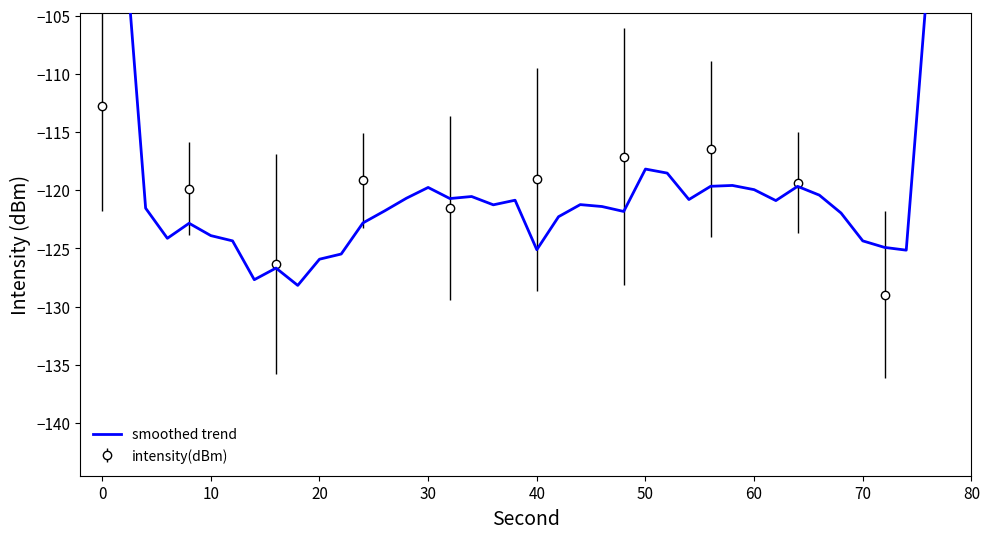

What is the difference between the maximum and second lowest values?

54.9